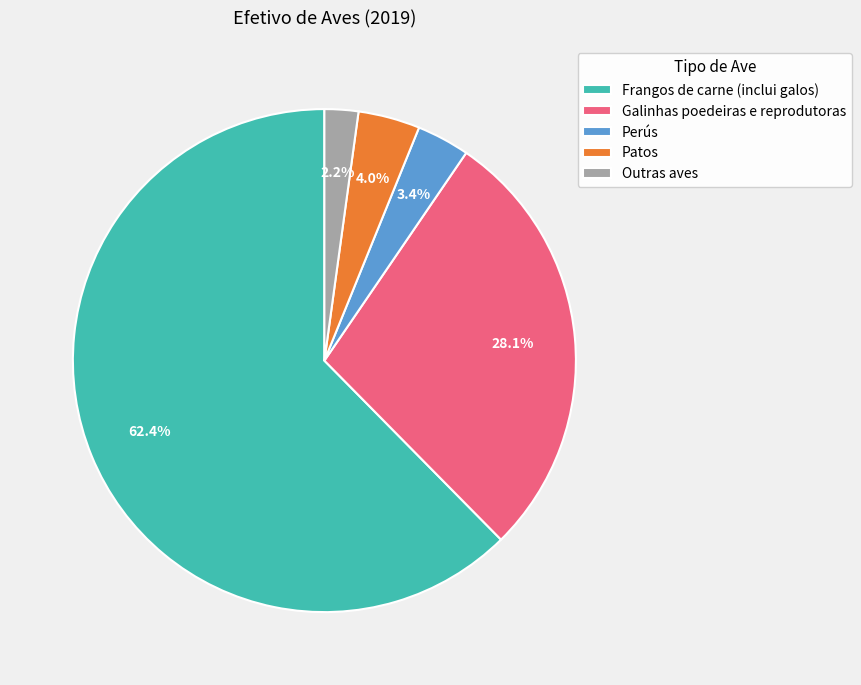

Approximately how many times larger is the value at Galinhas poedeiras e reprodutoras compared to Perús?

8.3